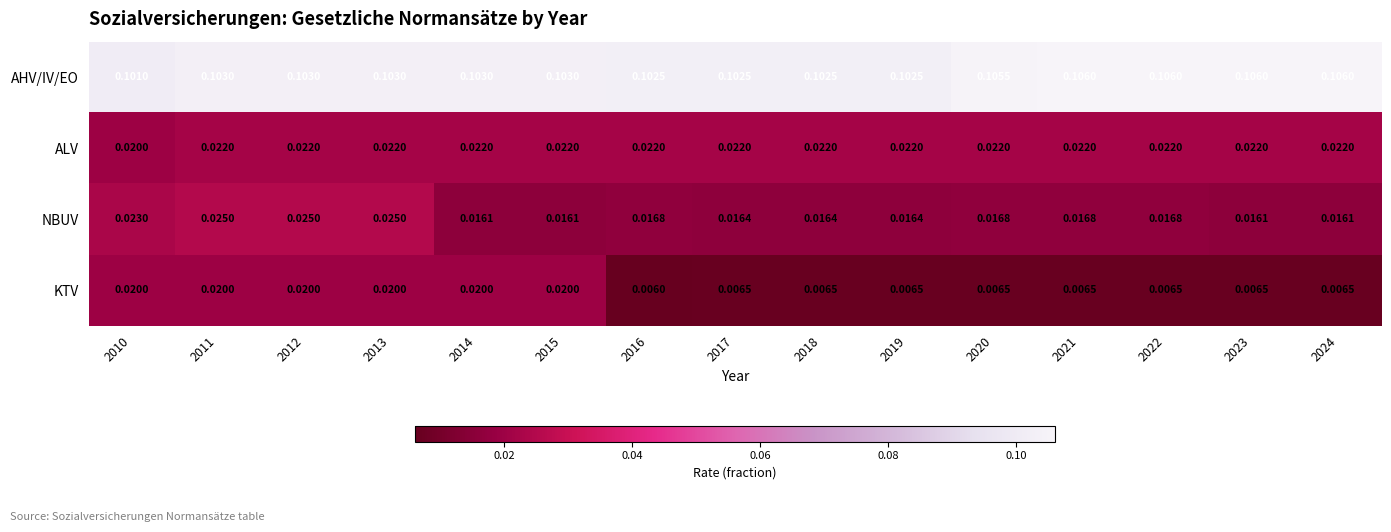

Which series has the largest total across all categories?

AHV/IV/EO